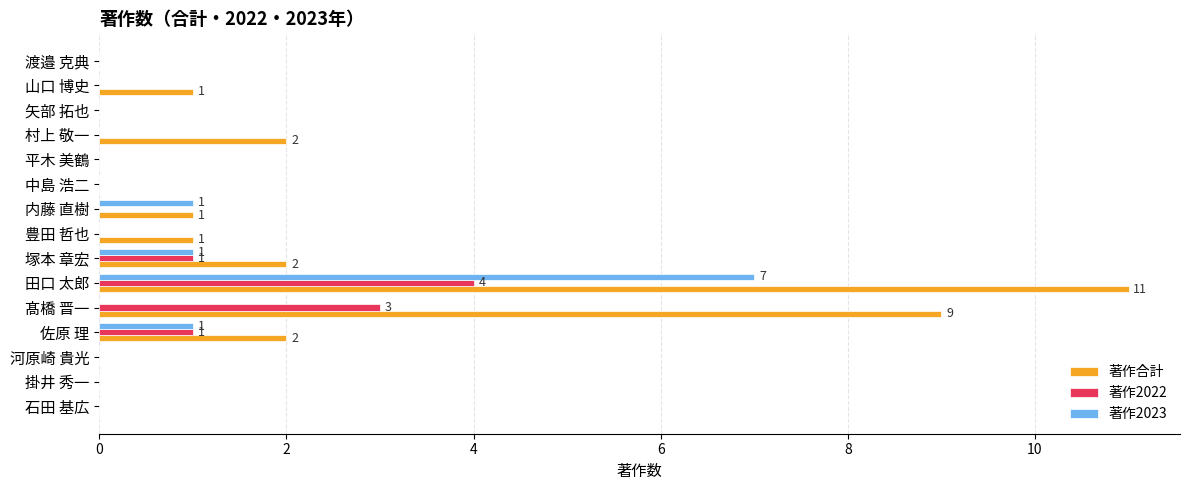

At which category is the sum across all series the highest?

田口 太郎